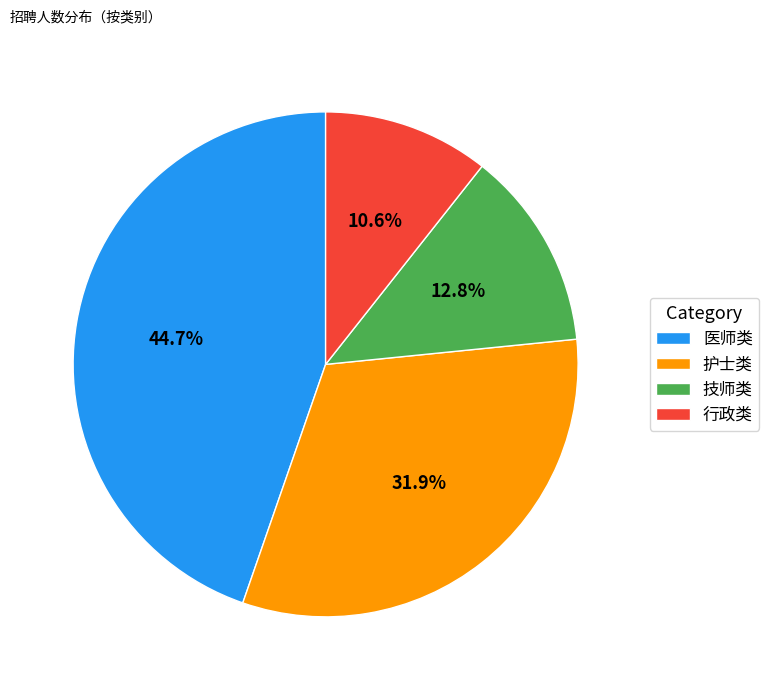

Rank the categories by value from lowest to highest.

行政类, 技师类, 护士类, 医师类